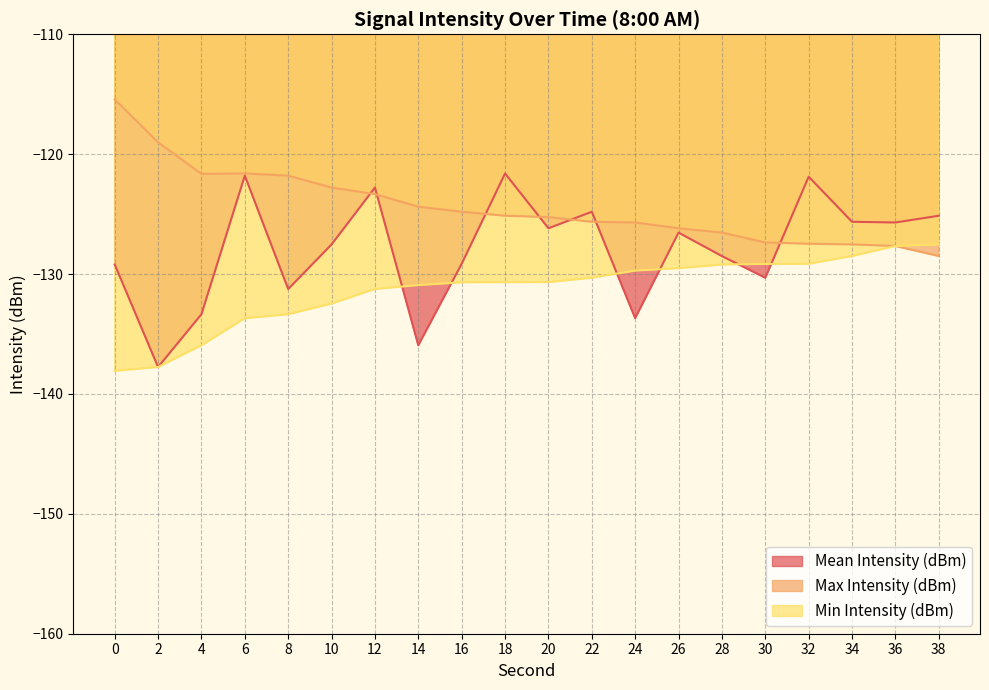

Reading left to right, what are all the values shown in this chart?

Mean Intensity (dBm): 0=-129.2	2=-137.8	4=-133.4	6=-121.8	8=-131.2	10=-127.5	12=-122.8	14=-135.9	16=-129.1	18=-121.6	20=-126.2	22=-124.8	24=-133.7	26=-126.5	28=-128.5	30=-130.3	32=-121.9	34=-125.6	36=-125.7	38=-125.1
Max Intensity (dBm): 0=-115.4	2=-119.0	4=-121.6	6=-121.6	8=-121.8	10=-122.8	12=-123.3	14=-124.4	16=-124.8	18=-125.1	20=-125.2	22=-125.6	24=-125.7	26=-126.2	28=-126.5	30=-127.4	32=-127.5	34=-127.5	36=-127.7	38=-128.5
Min Intensity (dBm): 0=-138.1	2=-137.8	4=-135.9	6=-133.7	8=-133.4	10=-132.5	12=-131.2	14=-130.9	16=-130.7	18=-130.7	20=-130.7	22=-130.3	24=-129.7	26=-129.5	28=-129.2	30=-129.2	32=-129.1	34=-128.5	36=-127.7	38=-127.5